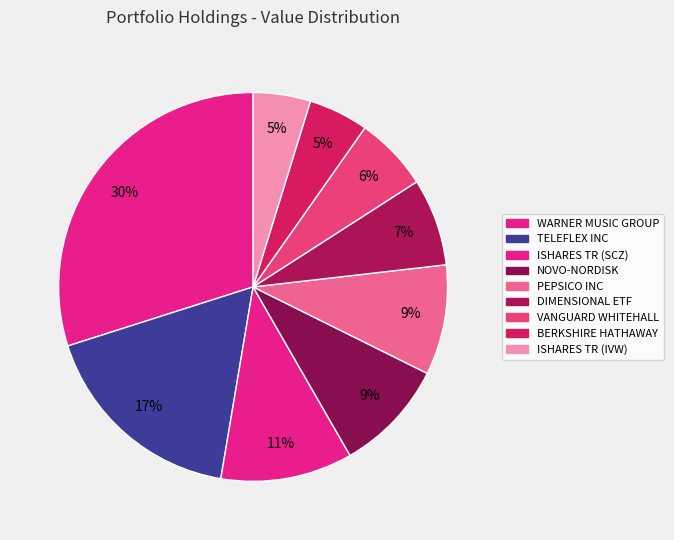

How many slices are in this pie chart?

9